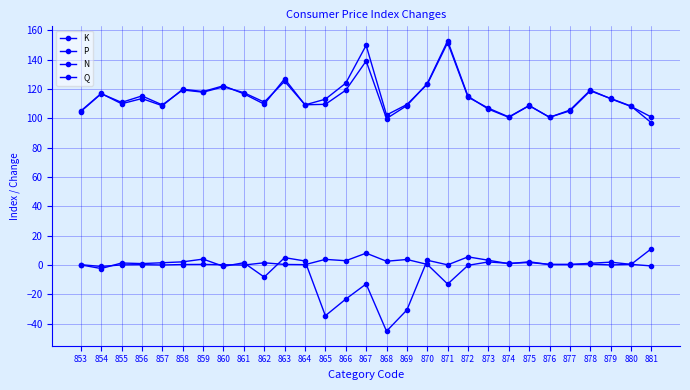

What is the sum of the Q values at 873 and 877?

3.6